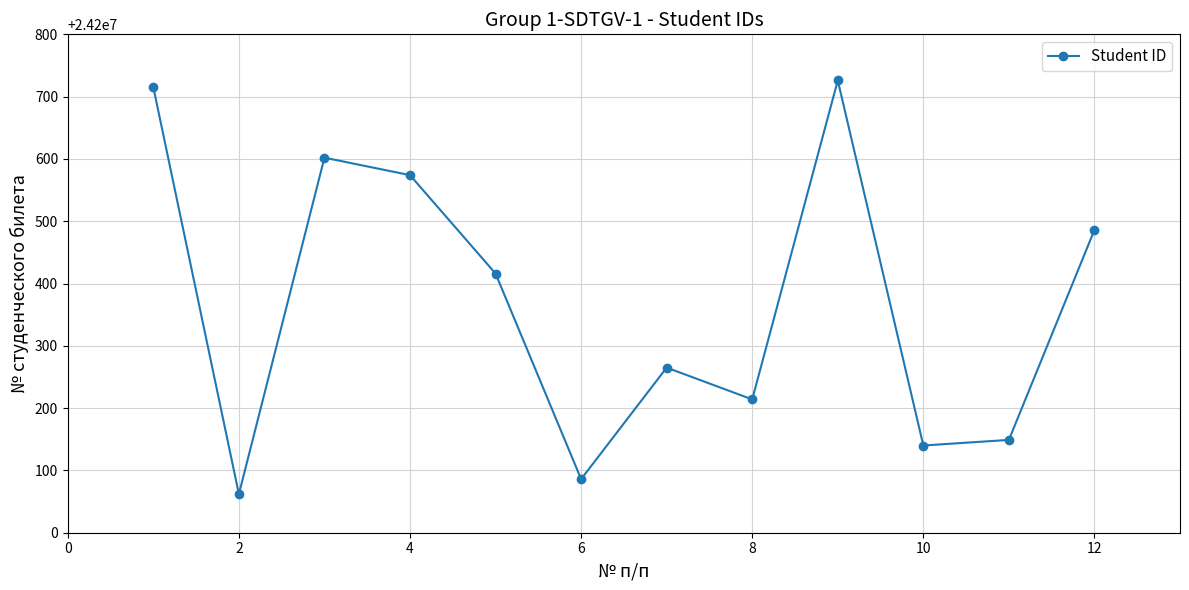

What is the greatest value displayed?

24200726